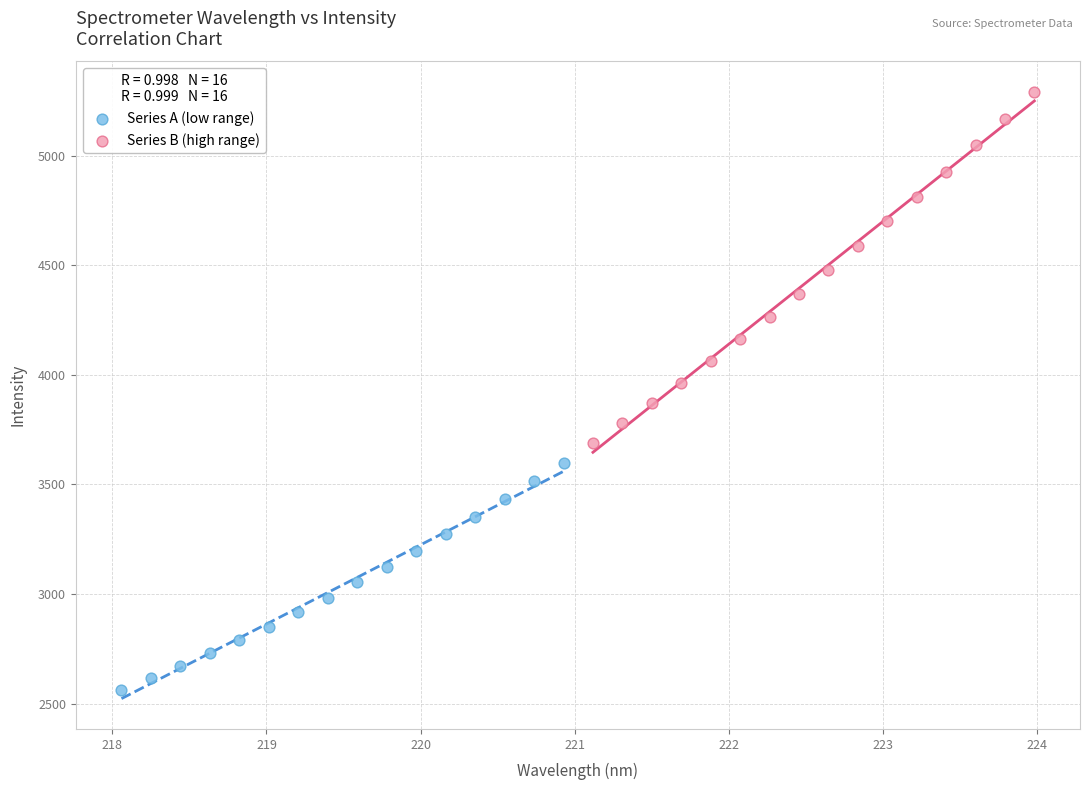

What are all the series names shown in the legend?

Series A (low range), Series B (high range)